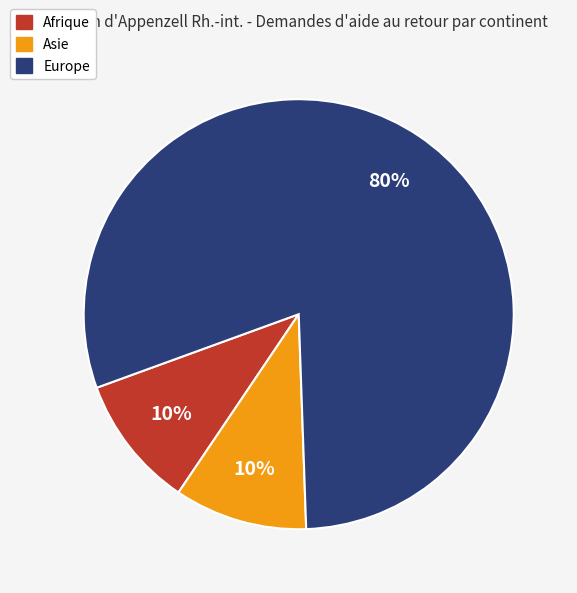

What is the largest slice in the pie chart?

Europe